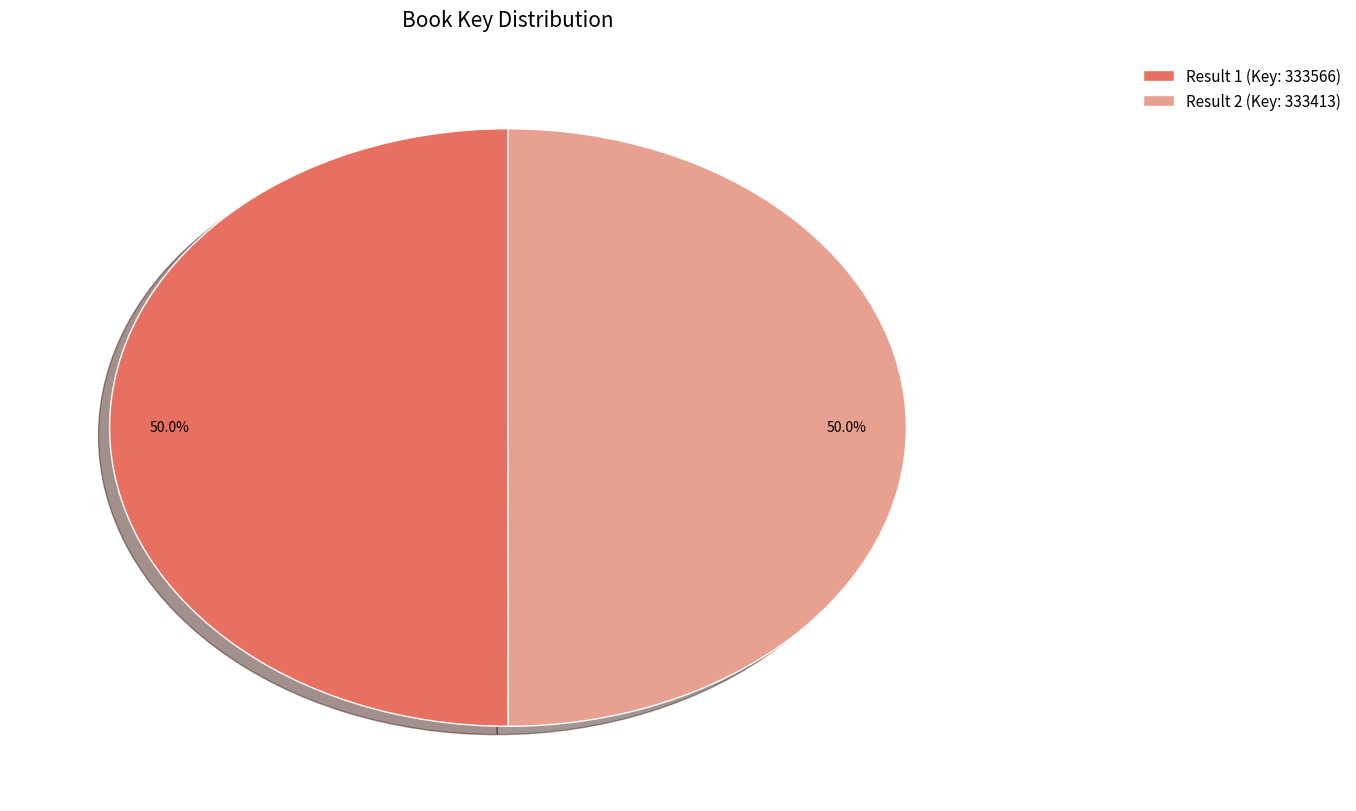

How much of the chart is everything except Result 1 (Key: 333566)?

50.0%